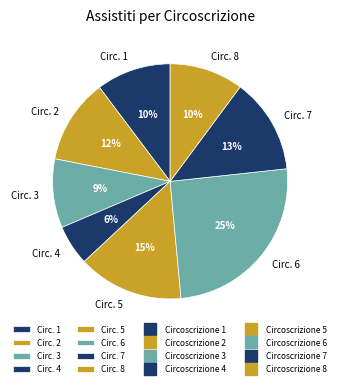

To the nearest percent, what is the average slice percentage?

12%